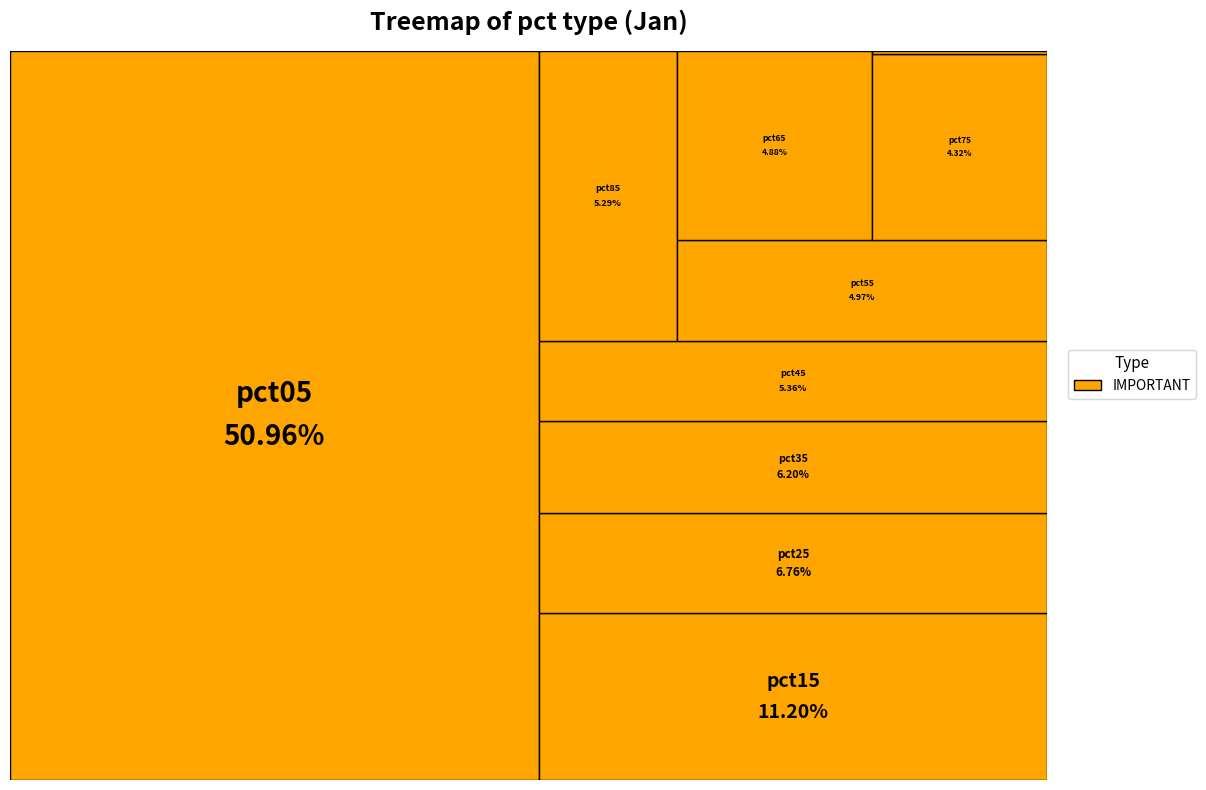

Which slice represents more than half of the pie?

pct05